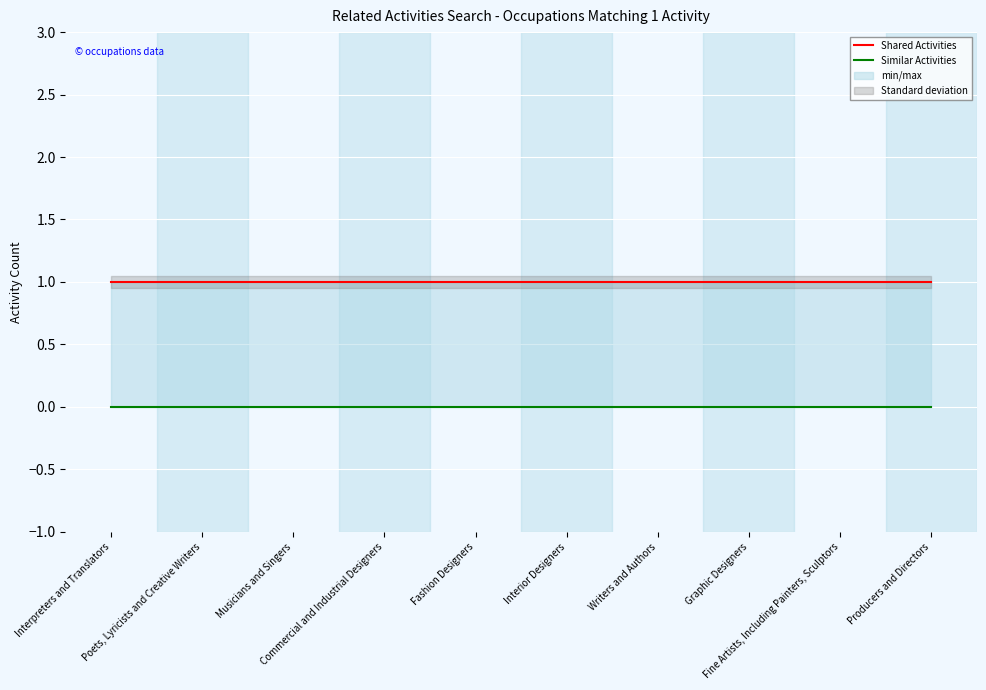

Reading left to right, what are all the values shown in this chart?

Shared Activities: 1	1	1	1	1	1	1	1	1	1
Similar Activities: 0	0	0	0	0	0	0	0	0	0